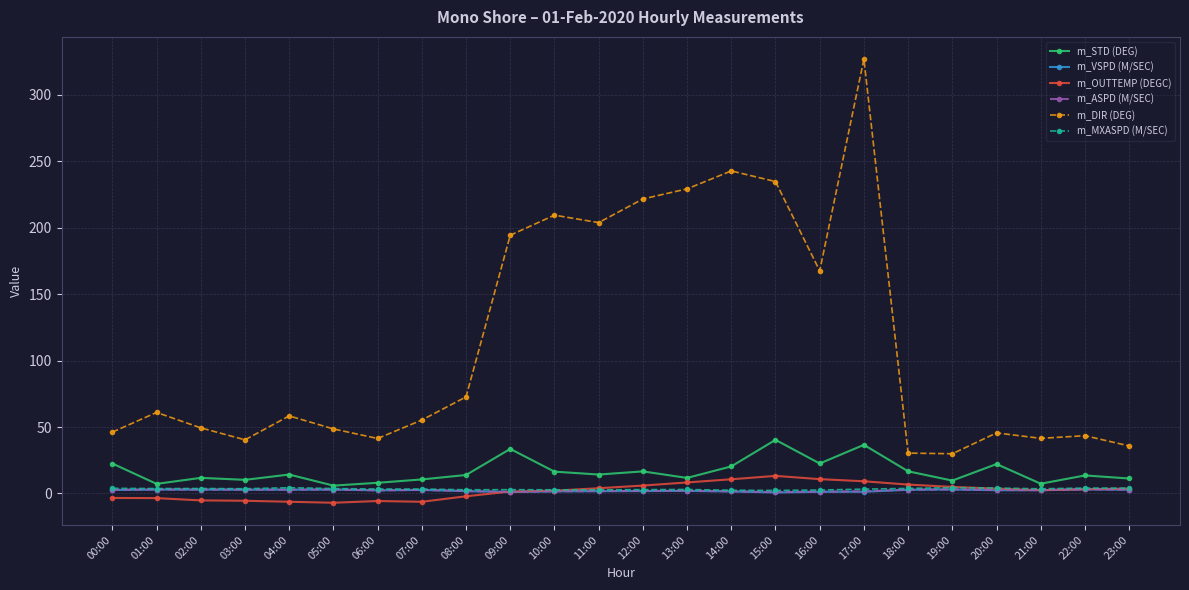

What is the difference between the maximum and minimum values in the m_VSPD (M/SEC) series?

2.3